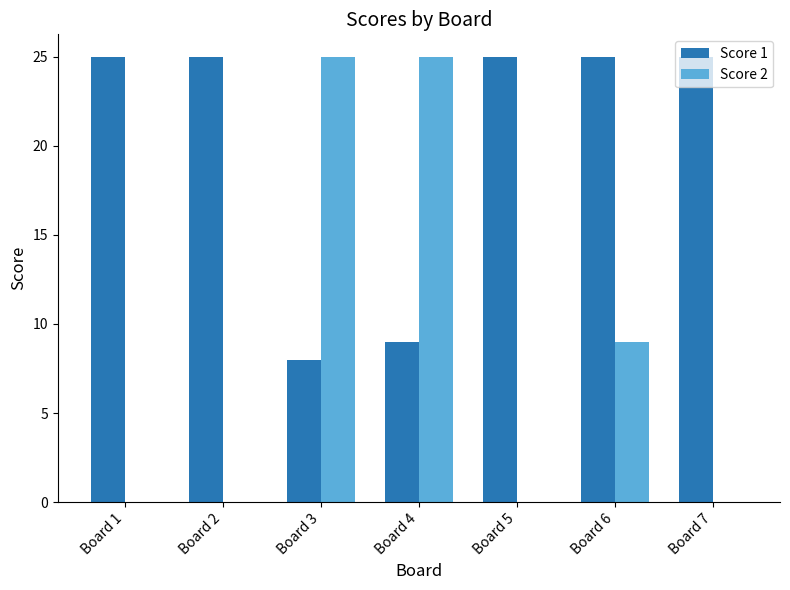

At which label is Score 1 closest to 16?

Board 4